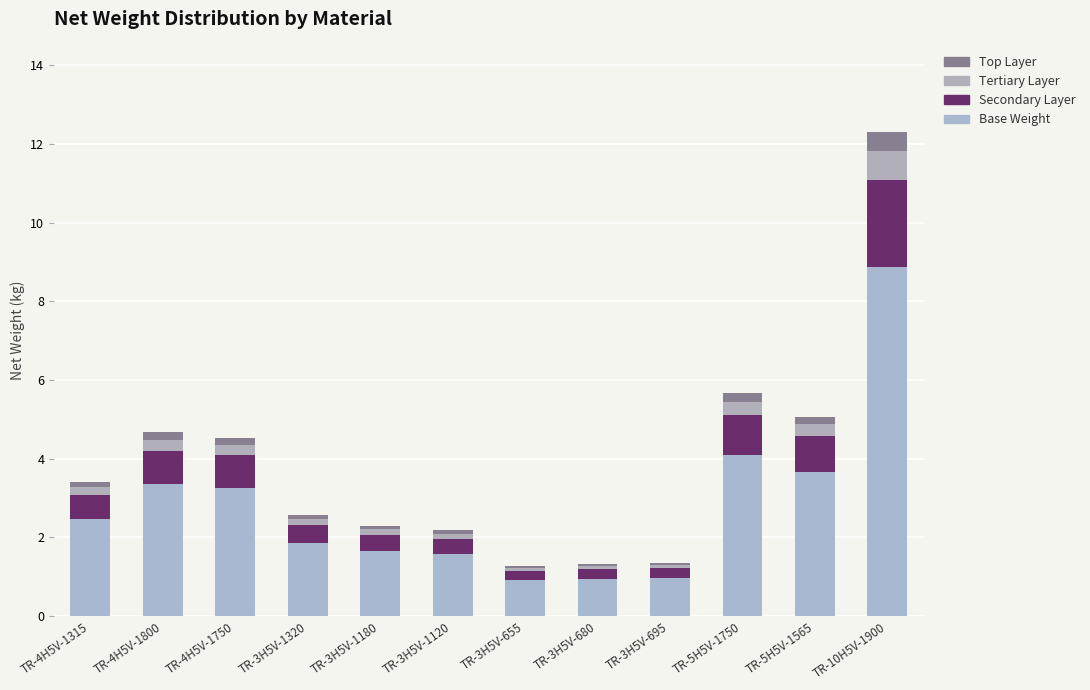

What is the label of the 7th bar from the left?

TR-3H5V-655